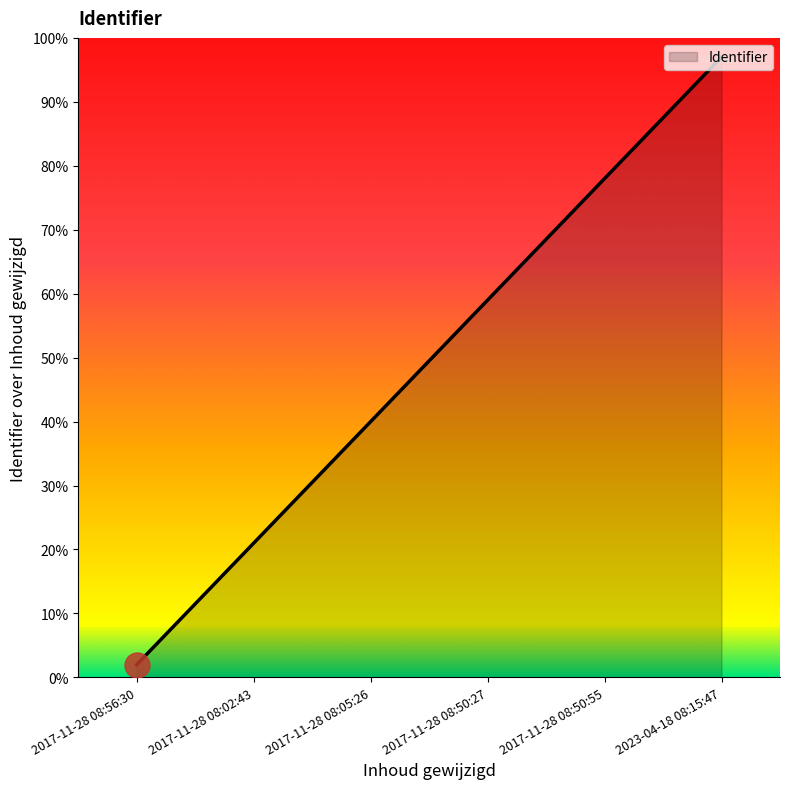

At which label is the value closest to 49?

2017-11-28 08:05:26